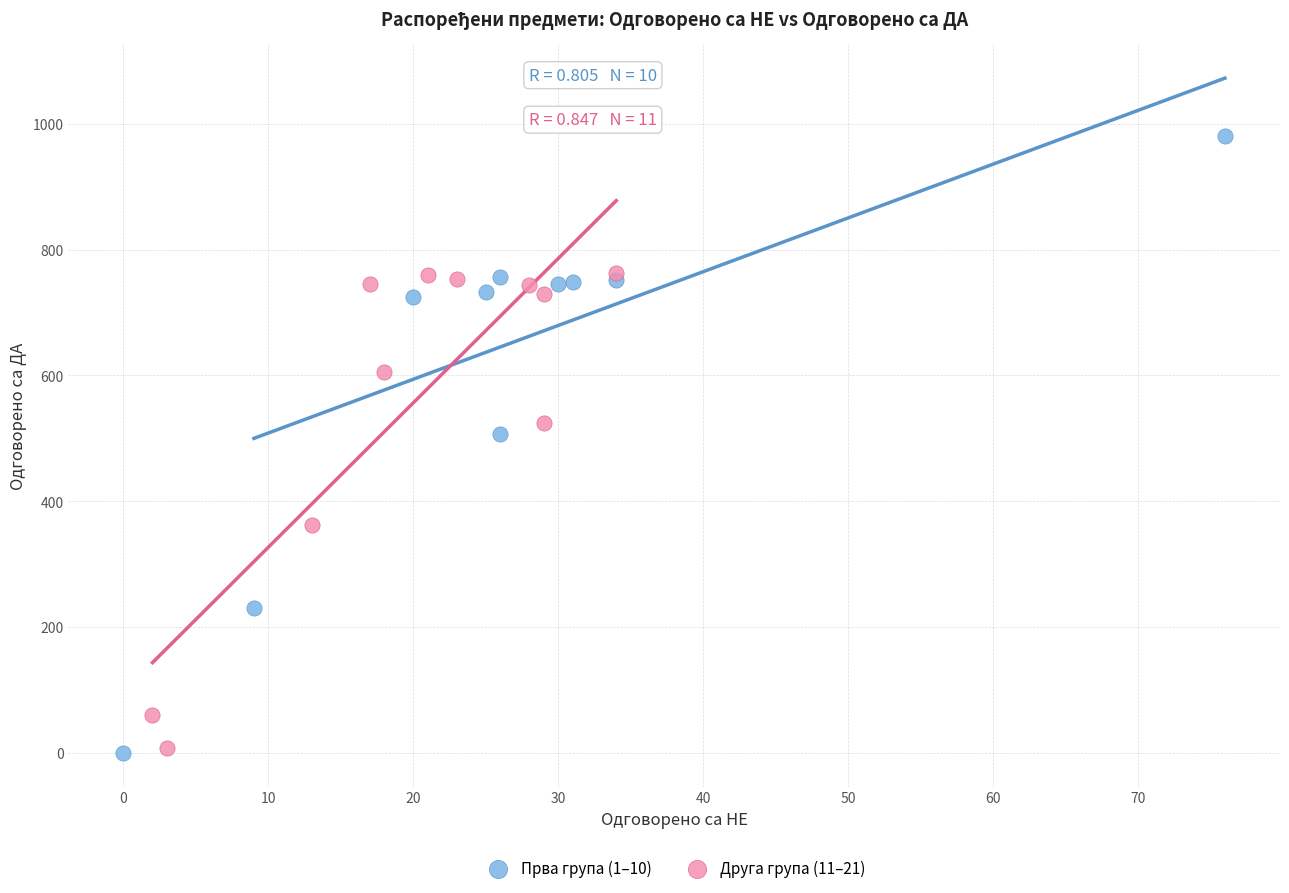

Which series contains the highest Y value?

Прва група (1–10)